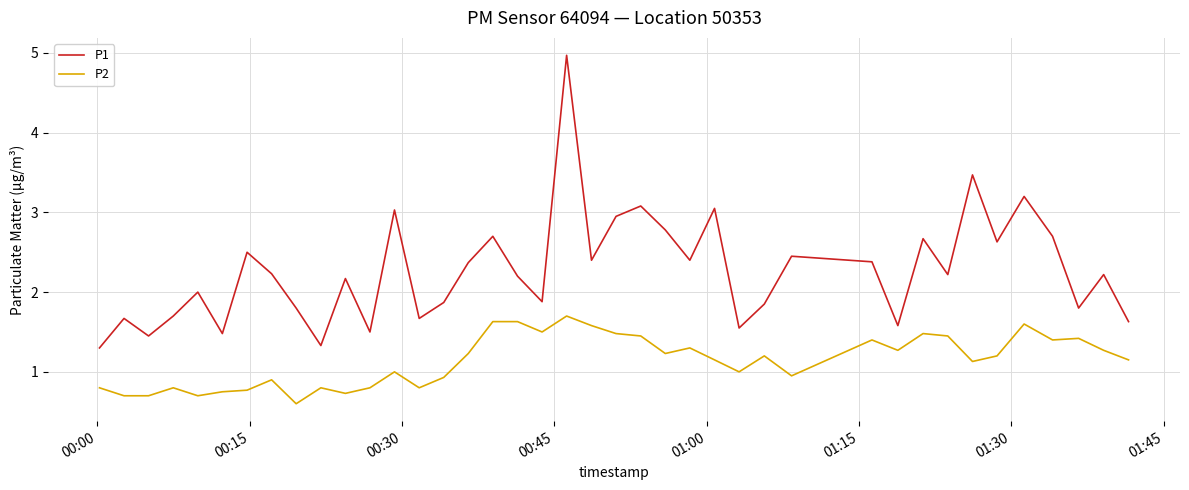

What are all the series names shown in the legend?

P1, P2